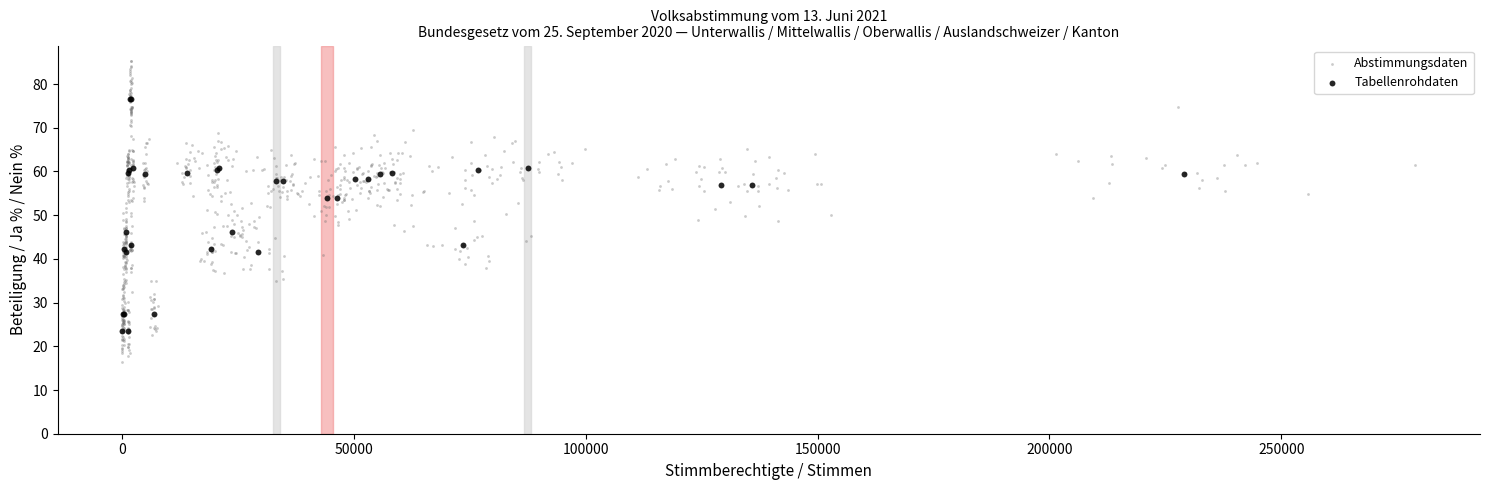

Which series has the largest Y range (max minus min)?

Abstimmungsdaten